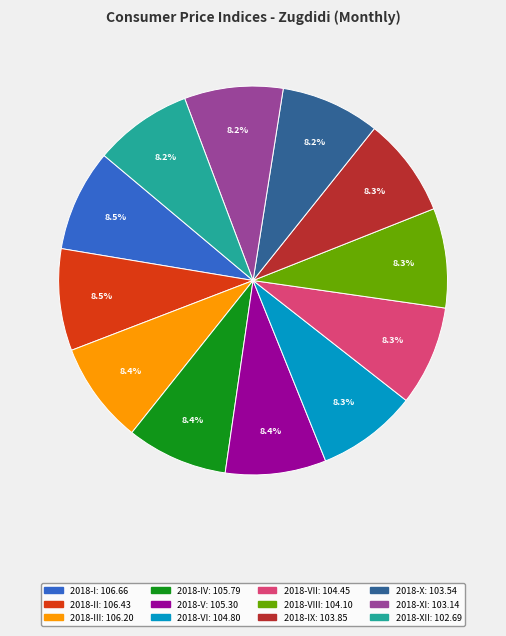

Is there a majority slice in this chart?

No